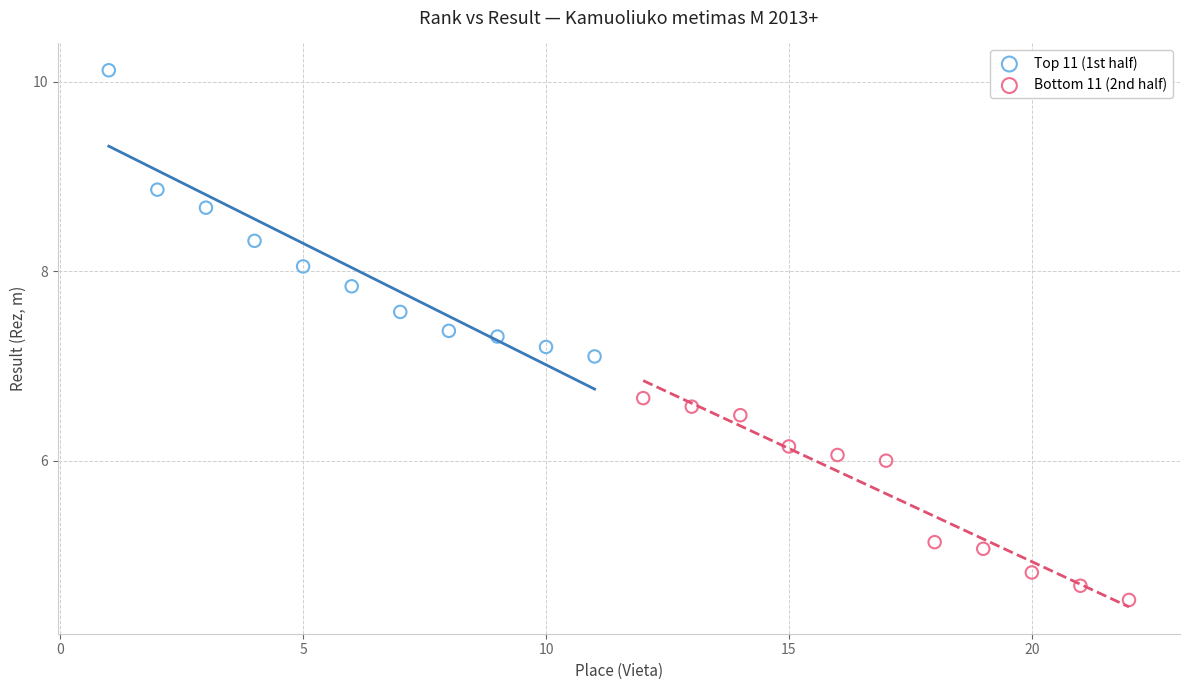

Which series has the largest Y range (max minus min)?

Top 11 (1st half)